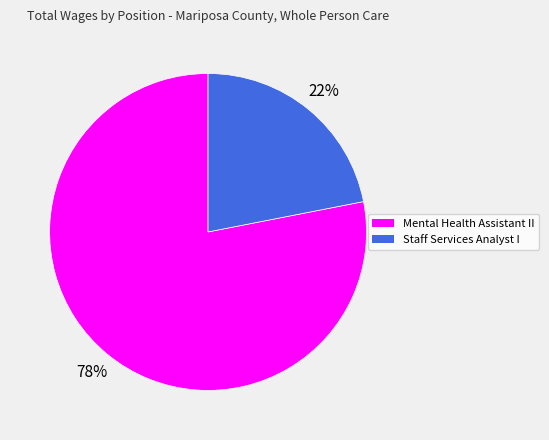

What is the largest slice in the pie chart?

Mental Health Assistant II